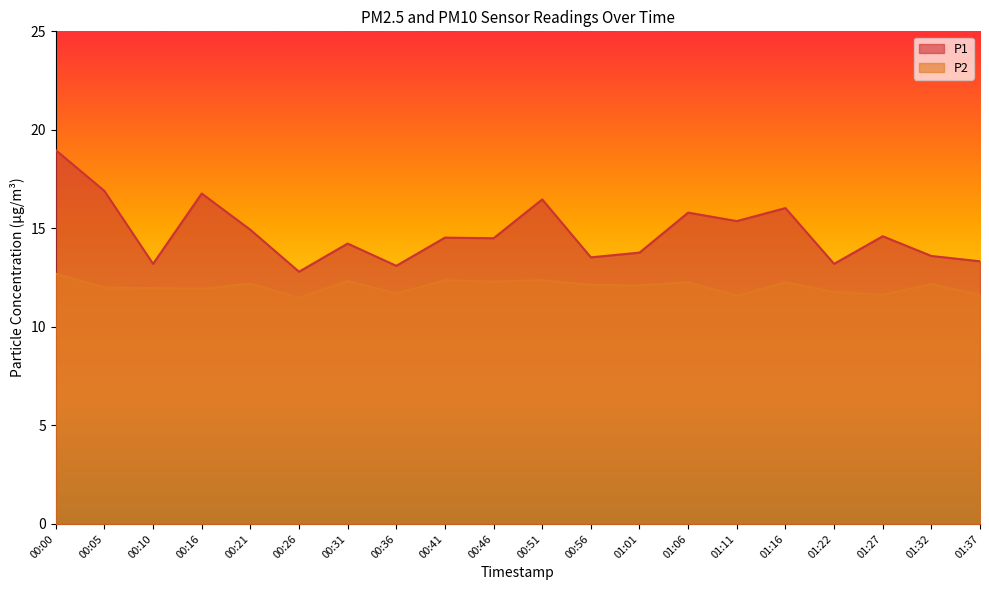

The value of P1 at 01:11 is 15.4. True or false?

True